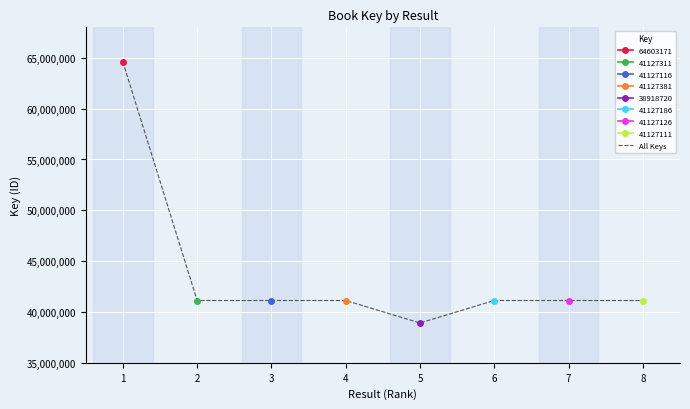

What is the sum of all values?

350285122